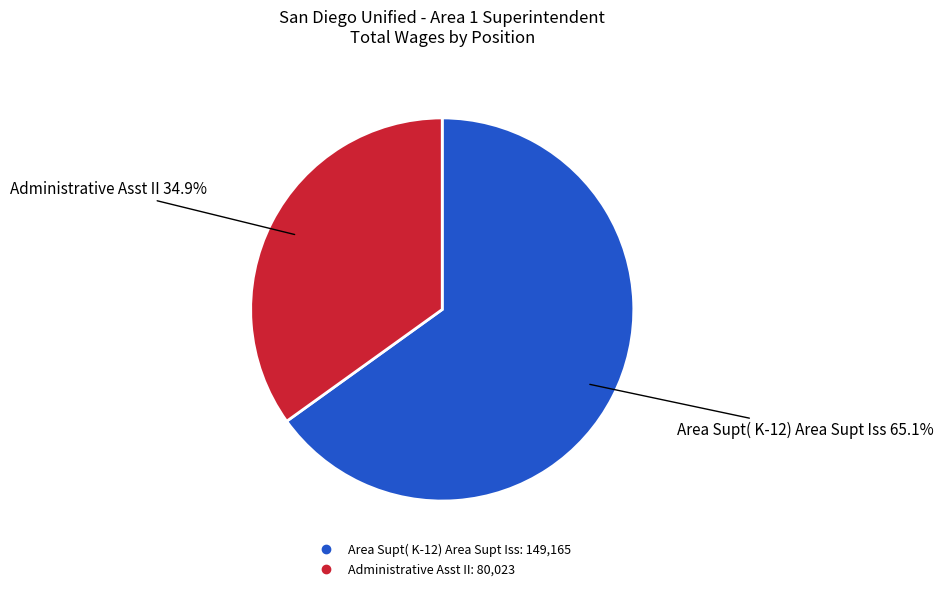

Rank the categories by value from highest to lowest.

Area Supt( K-12) Area Supt Iss, Administrative Asst II